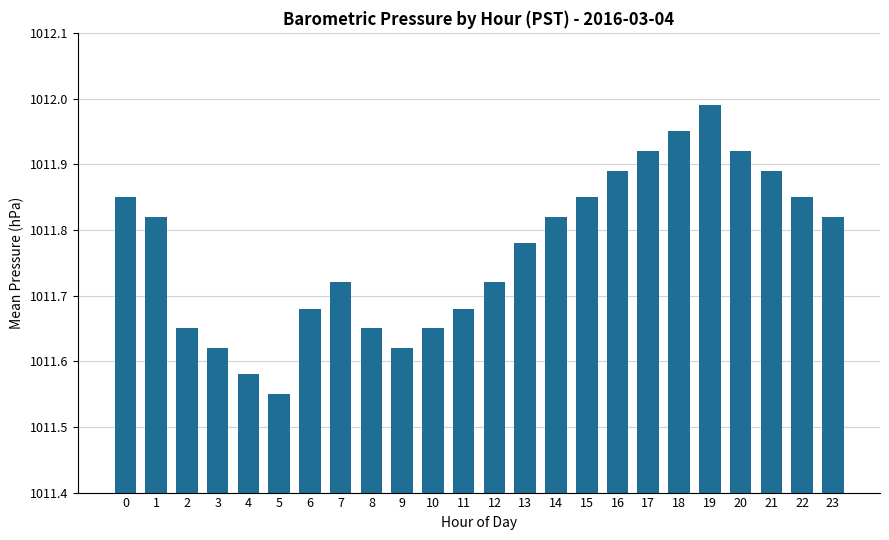

What is the ratio of the value at 8 to the value at 0?

1.0